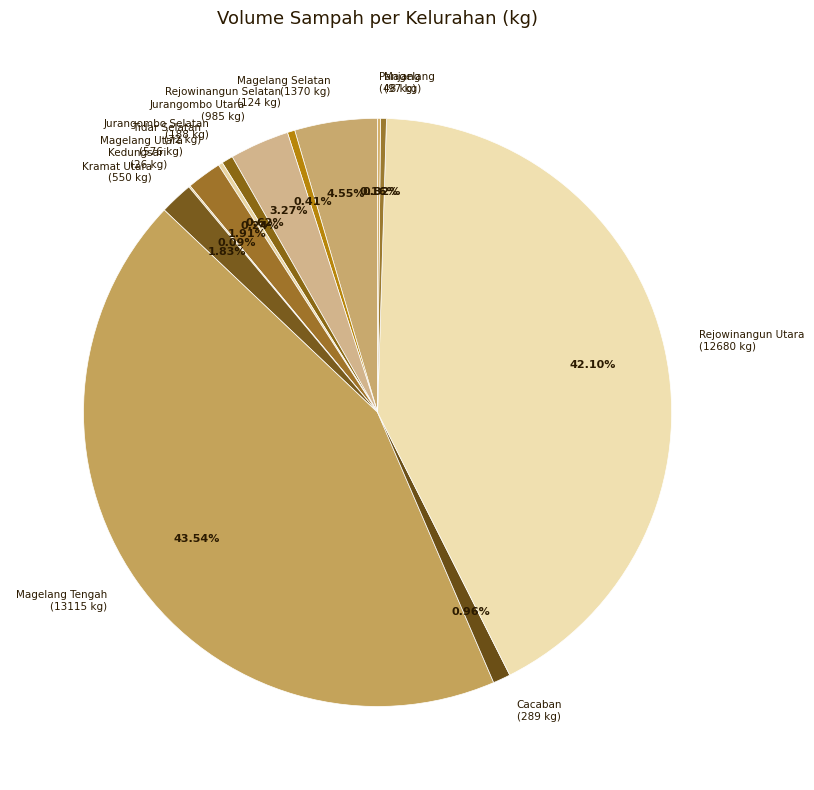

Is there a majority slice in this chart?

No